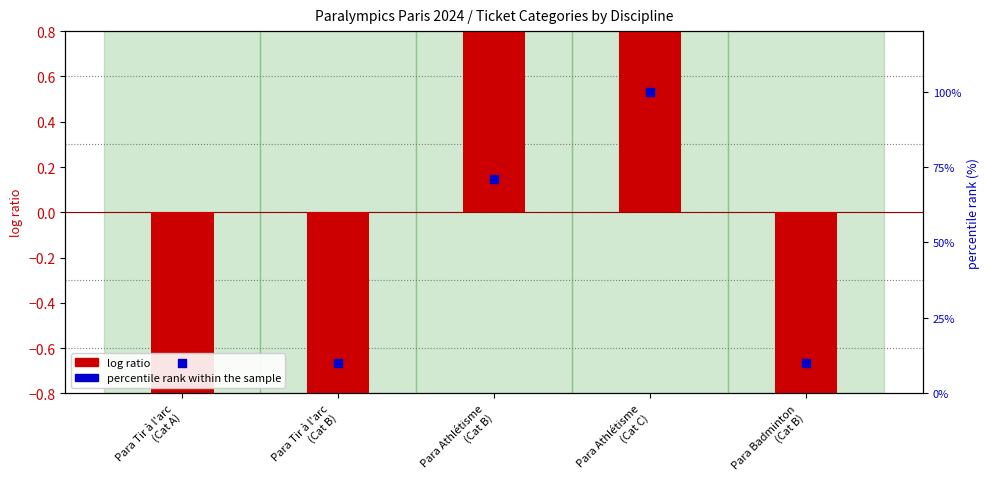

Between Para Athlétisme
(Cat C) and Para Badminton
(Cat B), which is larger?

Para Athlétisme
(Cat C)